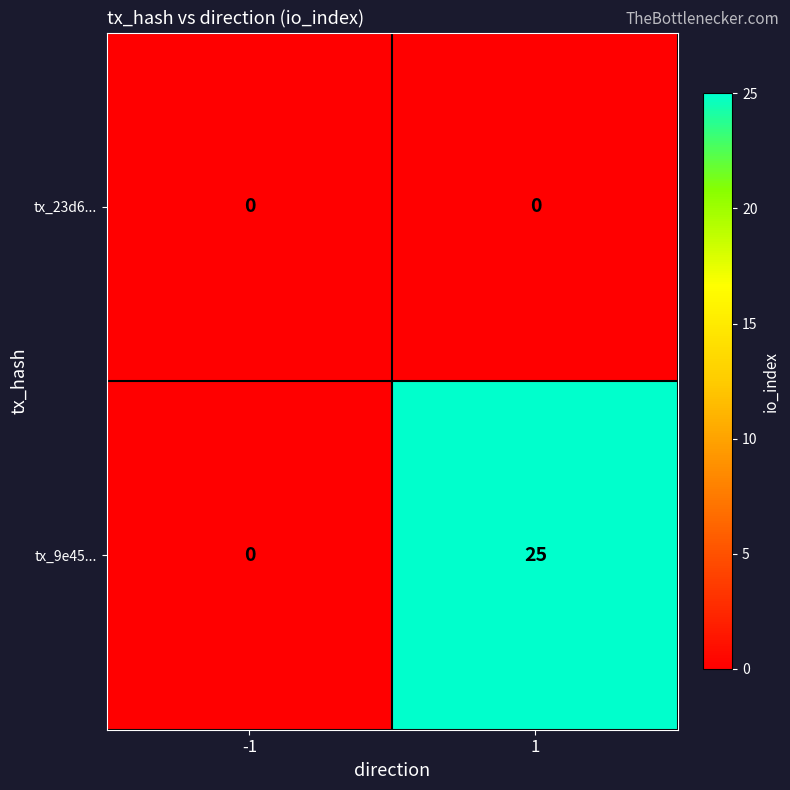

Reading left to right, transcribe all the data shown in this chart.

tx_23d6...: -1=0	1=0
tx_9e45...: -1=0	1=25